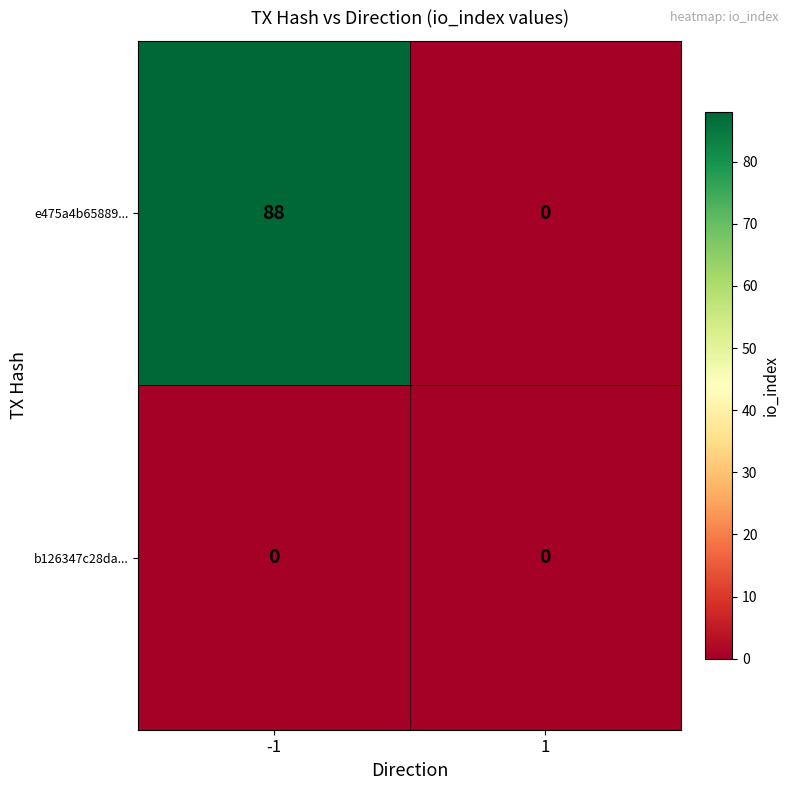

Reading right to left, list all the values displayed in this chart.

e475a4b65889...: 0	88
b126347c28da...: 0	0